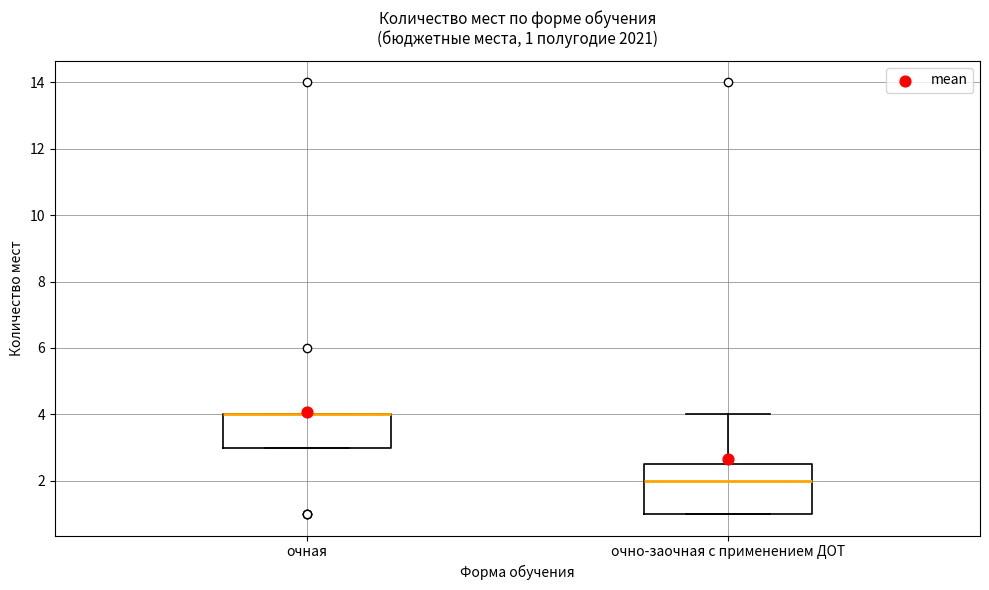

Comparing the boxes themselves (not the whiskers), which one is the tallest?

очно-заочная с применением ДОТ